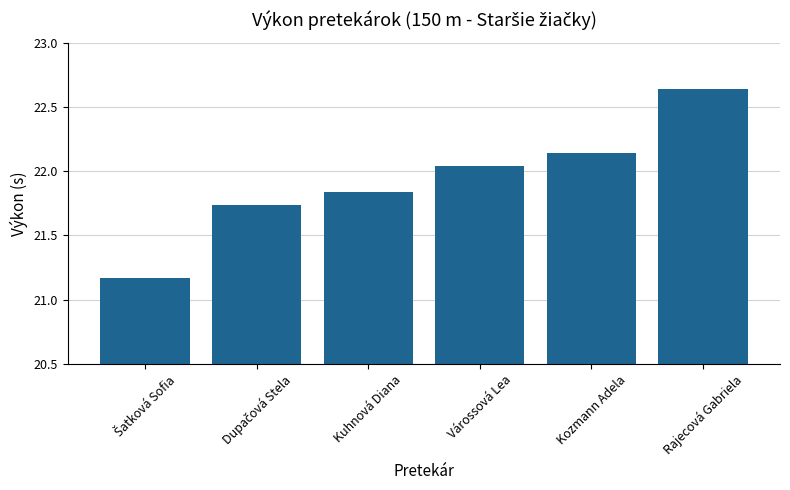

The chart shows a value of 8.4 at Várossová Lea. True or false?

False